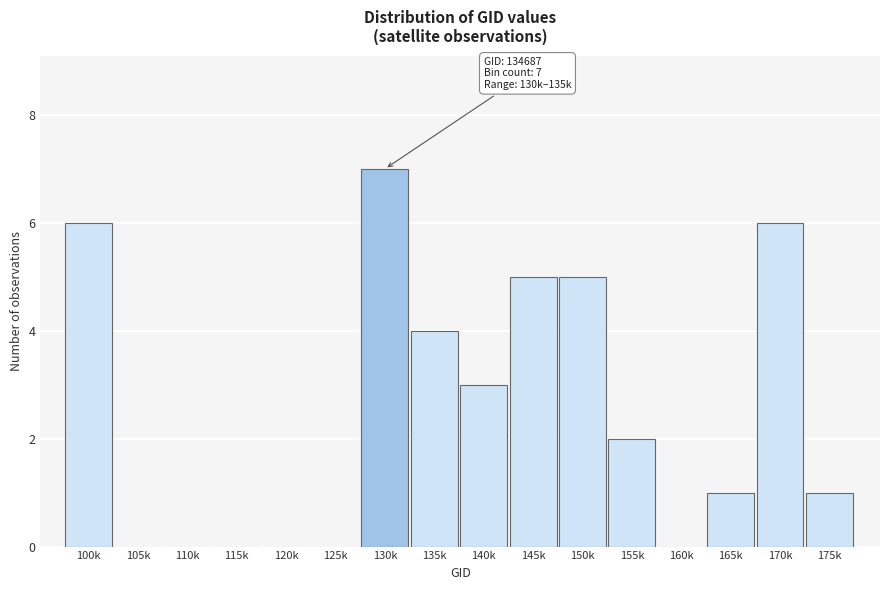

Reading left to right, list all the values displayed in this chart.

100k=6	105k=0	110k=0	115k=0	120k=0	125k=0	130k=7	135k=4	140k=3	145k=5	150k=5	155k=2	160k=0	165k=1	170k=6	175k=1